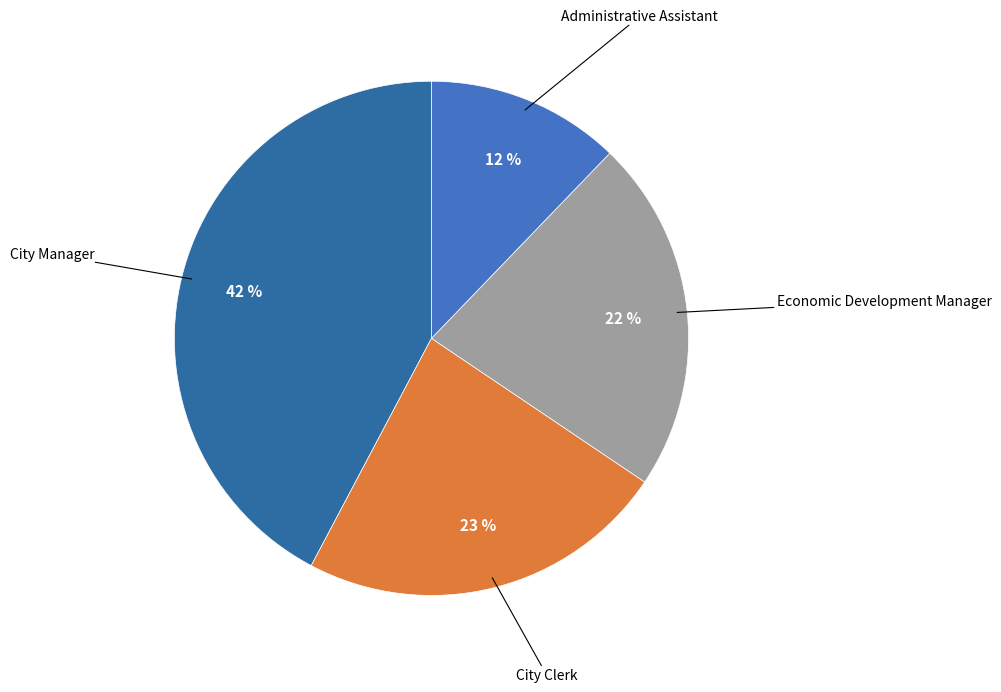

How many slices are in this pie chart?

4